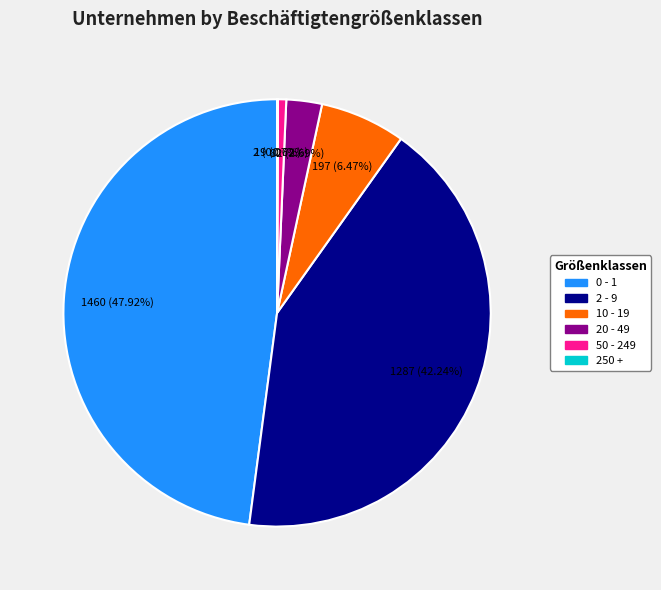

Does any single category account for the majority?

No